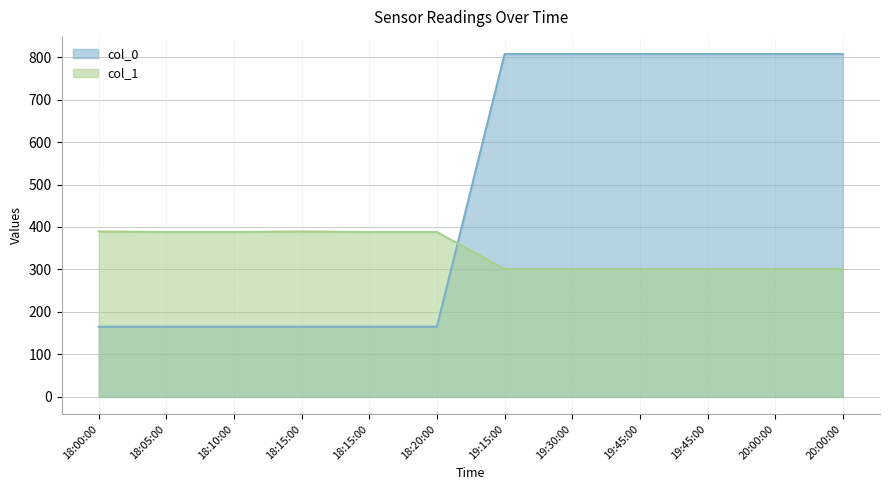

What is the approximate value of col_0 at 18:05:00?

165.3